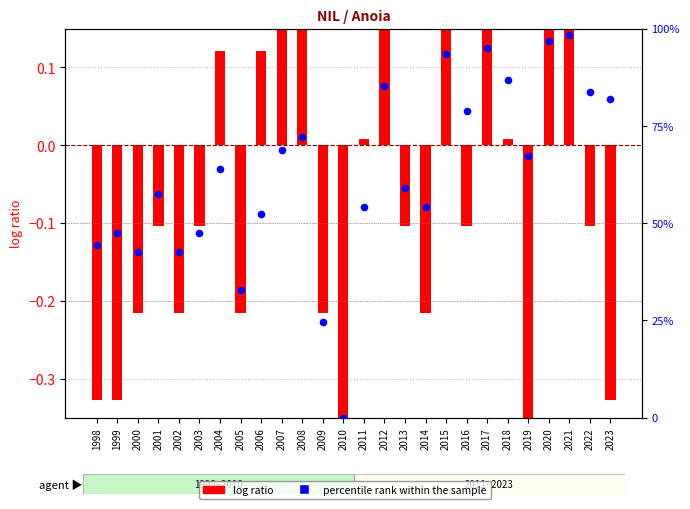

Which series has the largest total across all categories?

percentile rank within the sample